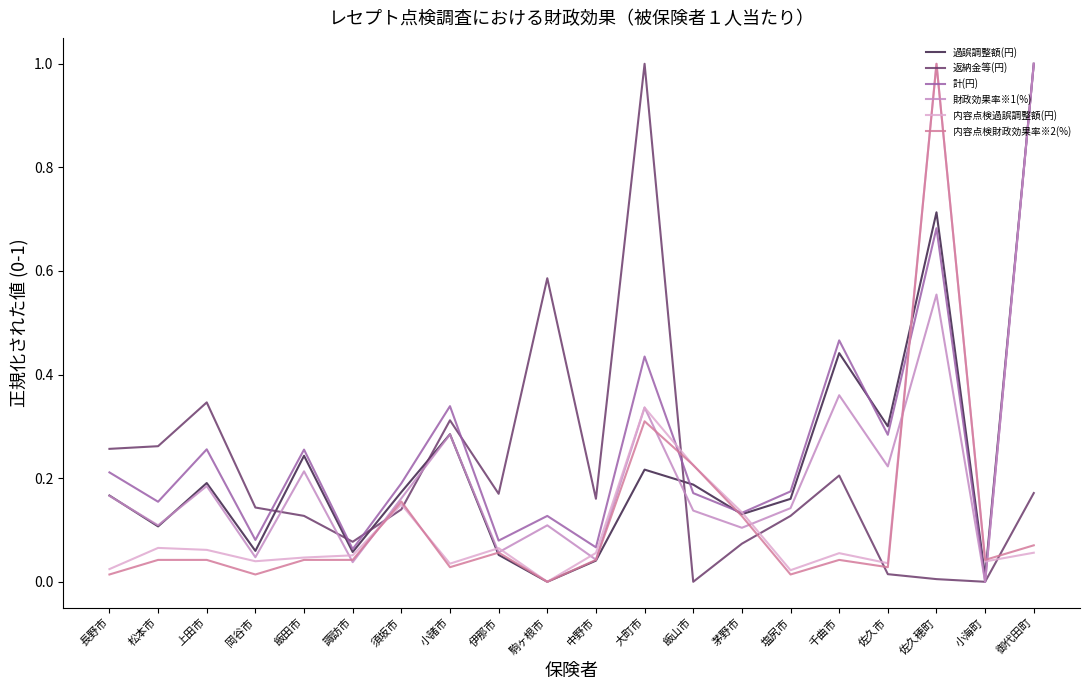

At which category is the sum across all series the highest?

佐久穂町